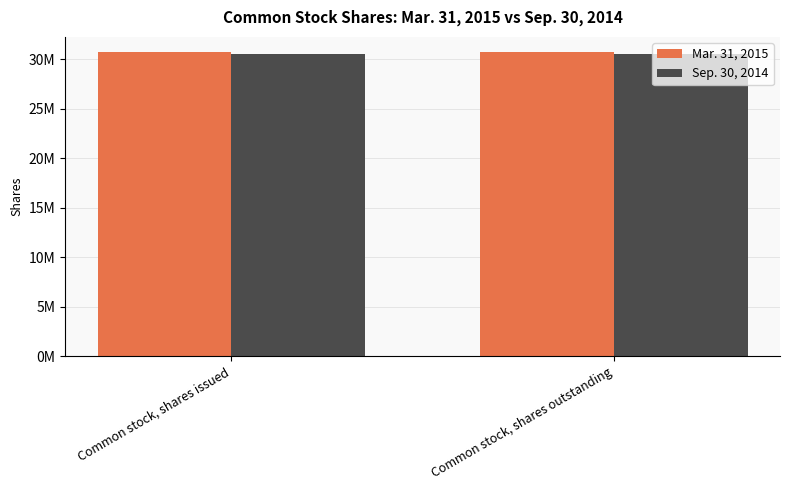

Reading left to right, transcribe all the data shown in this chart.

Mar. 31, 2015: Common stock, shares issued=30729289	Common stock, shares outstanding=30729289
Sep. 30, 2014: Common stock, shares issued=30521080	Common stock, shares outstanding=30521080